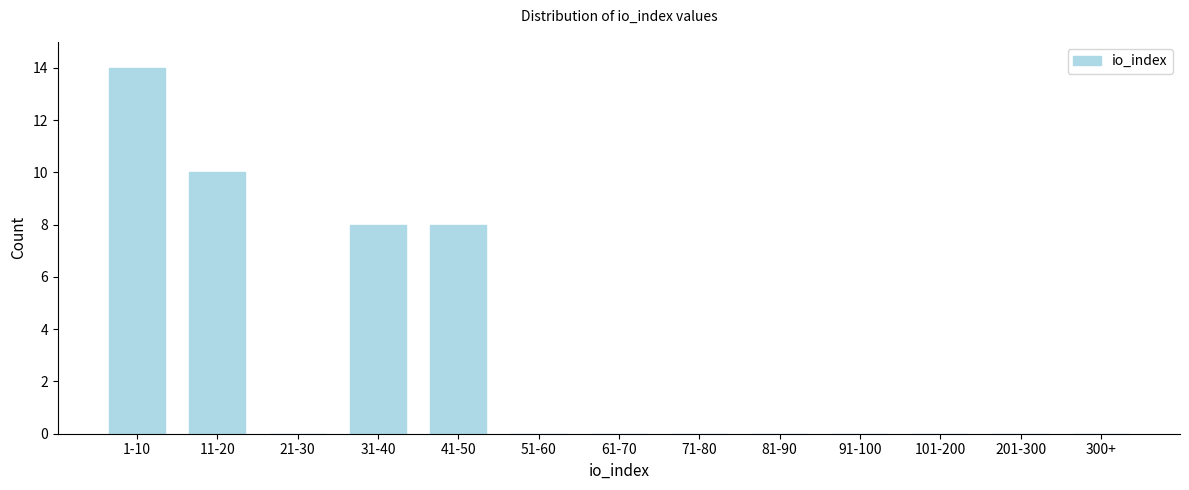

Reading left to right, transcribe all the data shown in this chart.

1-10=14	11-20=10	21-30=0	31-40=8	41-50=8	51-60=0	61-70=0	71-80=0	81-90=0	91-100=0	101-200=0	201-300=0	300+=0